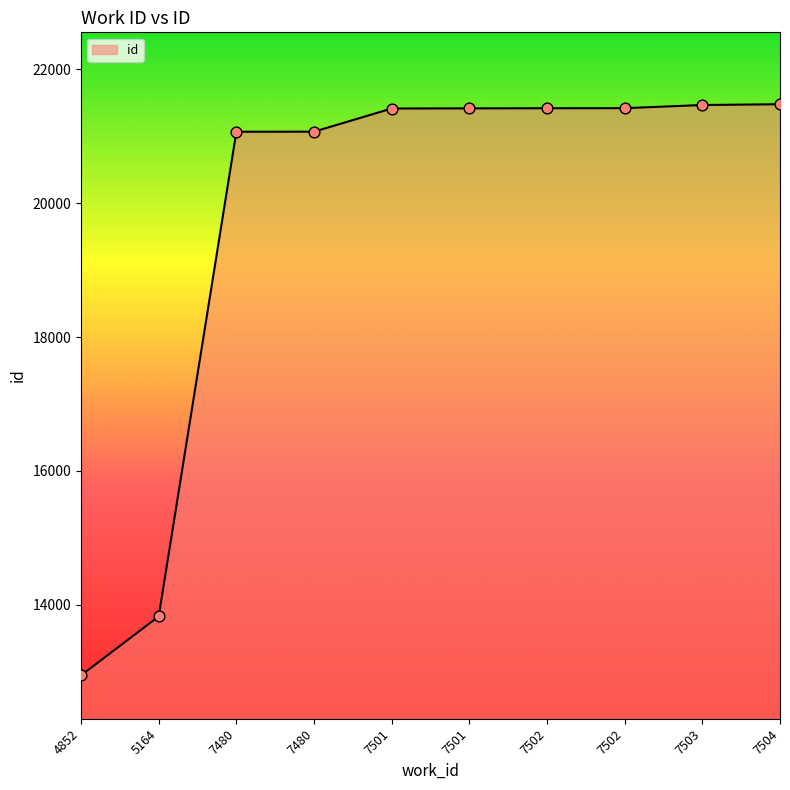

Which has a higher value, 7504 or 7503?

7504